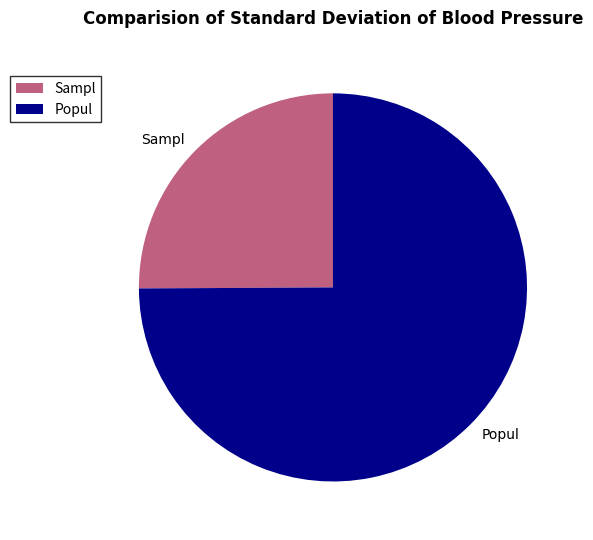

How many slices are in this pie chart?

2